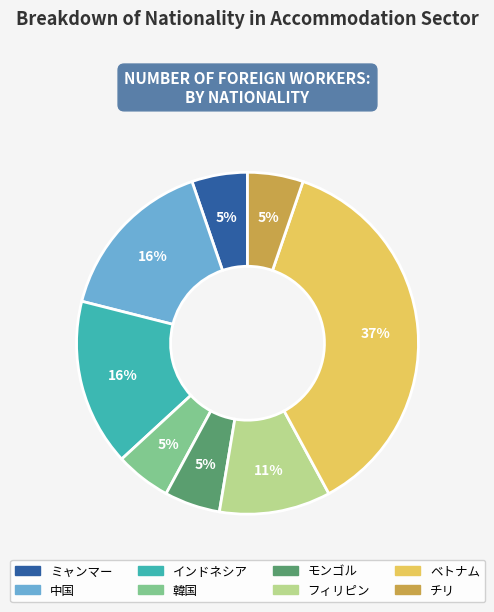

The フィリピン slice represents 18% of the pie. True or false?

False